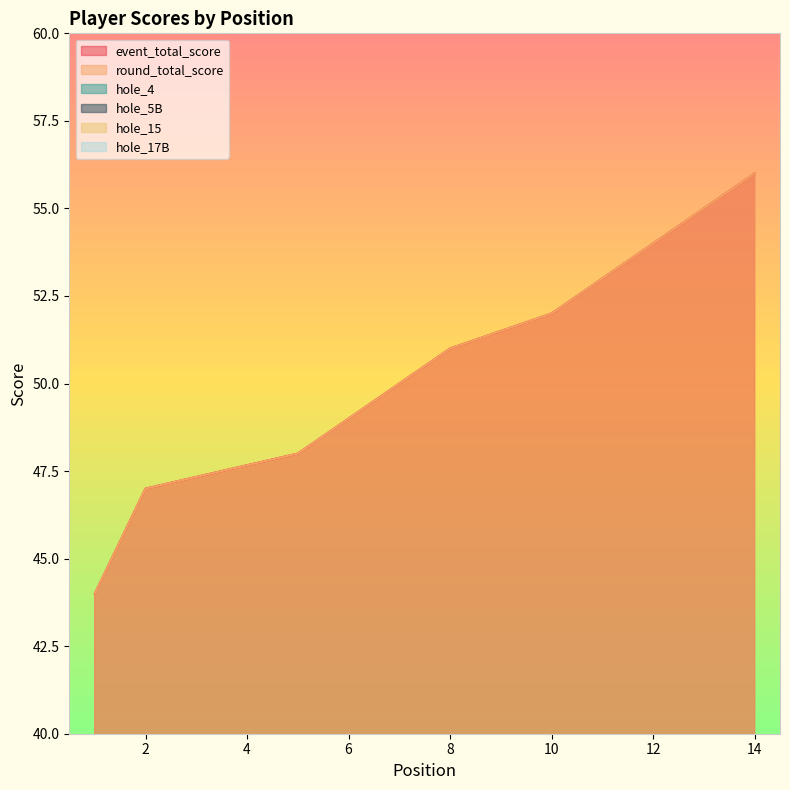

What is the value of the round_total_score point at the 13th from the left?

55